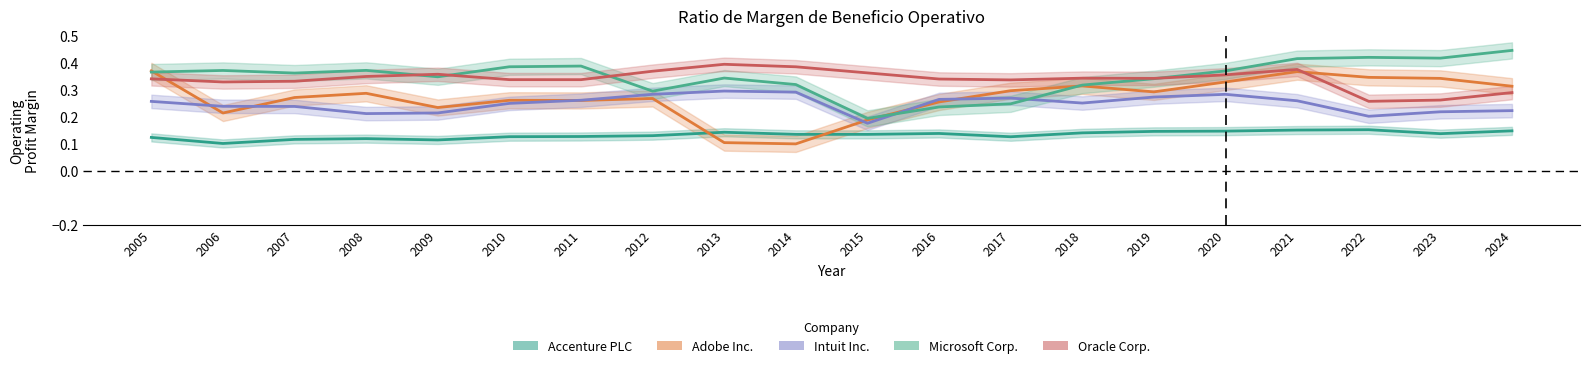

Between 2008 and 2016, which series saw the biggest shift?

Microsoft Corp.